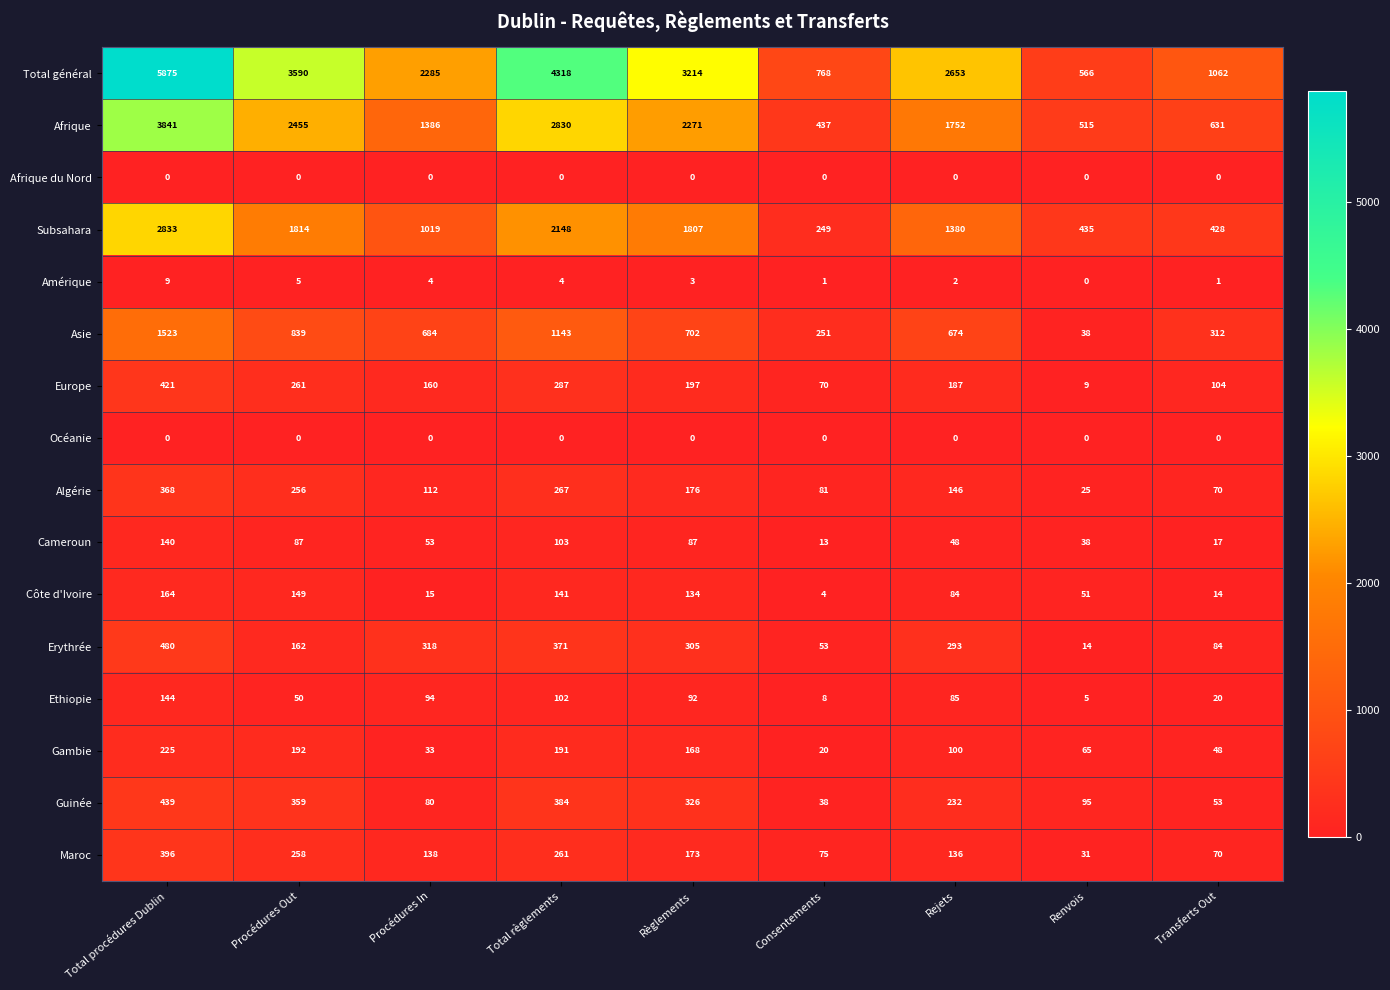

The Ethiopie series shows 74 at Procédures Out. True or false?

False